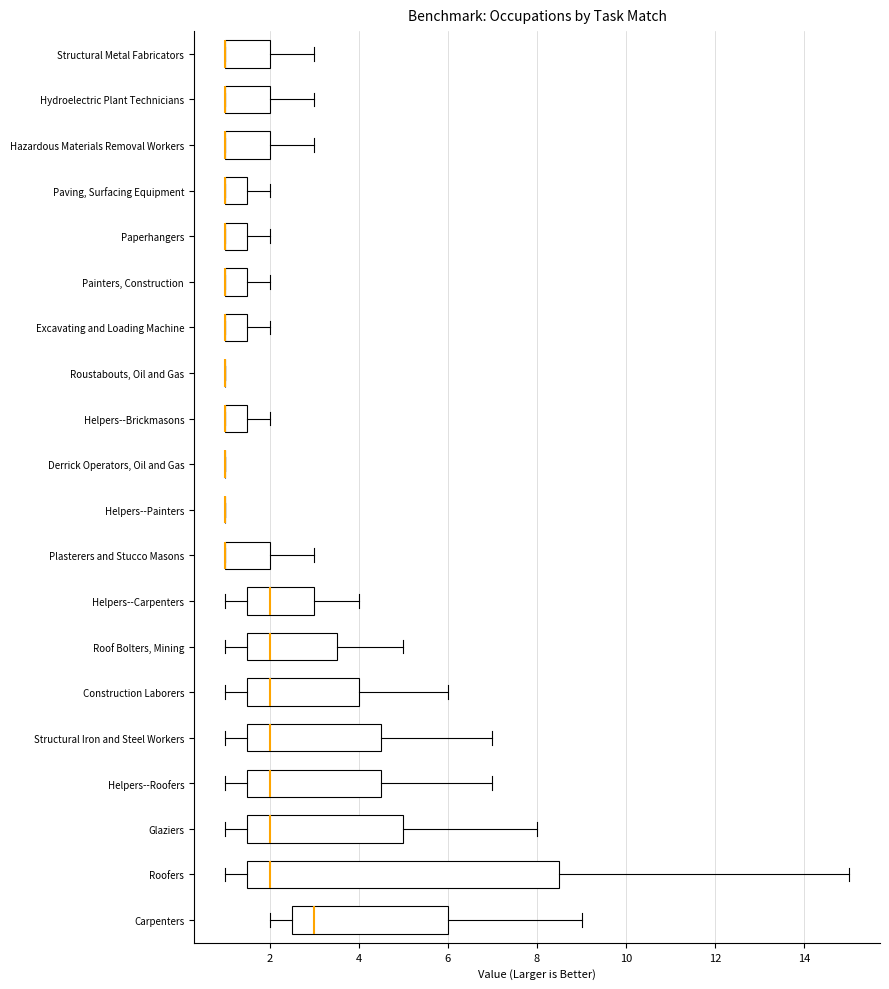

Where does the left whisker of the box for Helpers--Roofers end on the x-axis? The values are not printed on the chart, so give them approximately, as read against the axis.

1.0